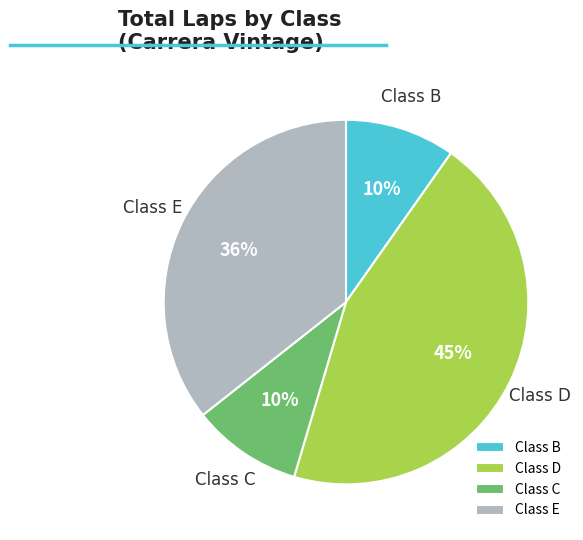

What percentage is the Class E slice, to the nearest percent?

36%